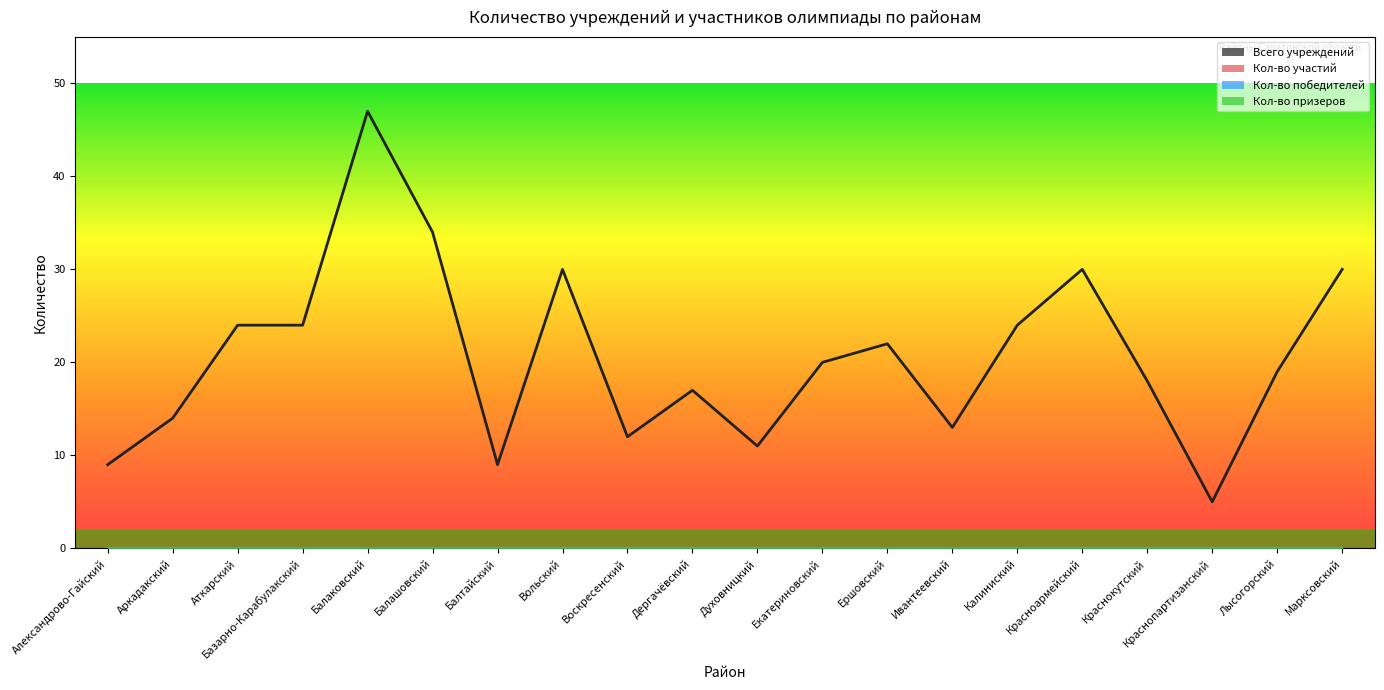

Reading left to right, what are all the values shown in this chart?

Всего учреждений: Александрово-Гайский=9	Аркадакский=14	Аткарский=24	Базарно-Карабулакский=24	Балаковский=47	Балашовский=34	Балтайский=9	Вольский=30	Воскресенский=12	Дергачёвский=17	Духовницкий=11	Екатериновский=20	Ершовский=22	Ивантеевский=13	Калиниский=24	Красноармейский=30	Краснокутский=18	Краснопартизанский=5	Лысогорский=19	Марксовский=30
Кол-во участий: Александрово-Гайский=0	Аркадакский=0	Аткарский=0	Базарно-Карабулакский=0	Балаковский=0	Балашовский=0	Балтайский=0	Вольский=0	Воскресенский=0	Дергачёвский=0	Духовницкий=0	Екатериновский=0	Ершовский=0	Ивантеевский=0	Калиниский=0	Красноармейский=0	Краснокутский=0	Краснопартизанский=0	Лысогорский=0	Марксовский=0
Кол-во победителей: Александрово-Гайский=0	Аркадакский=0	Аткарский=0	Базарно-Карабулакский=0	Балаковский=0	Балашовский=0	Балтайский=0	Вольский=0	Воскресенский=0	Дергачёвский=0	Духовницкий=0	Екатериновский=0	Ершовский=0	Ивантеевский=0	Калиниский=0	Красноармейский=0	Краснокутский=0	Краснопартизанский=0	Лысогорский=0	Марксовский=0
Кол-во призеров: Александрово-Гайский=0	Аркадакский=0	Аткарский=0	Базарно-Карабулакский=0	Балаковский=0	Балашовский=0	Балтайский=0	Вольский=0	Воскресенский=0	Дергачёвский=0	Духовницкий=0	Екатериновский=0	Ершовский=0	Ивантеевский=0	Калиниский=0	Красноармейский=0	Краснокутский=0	Краснопартизанский=0	Лысогорский=0	Марксовский=0